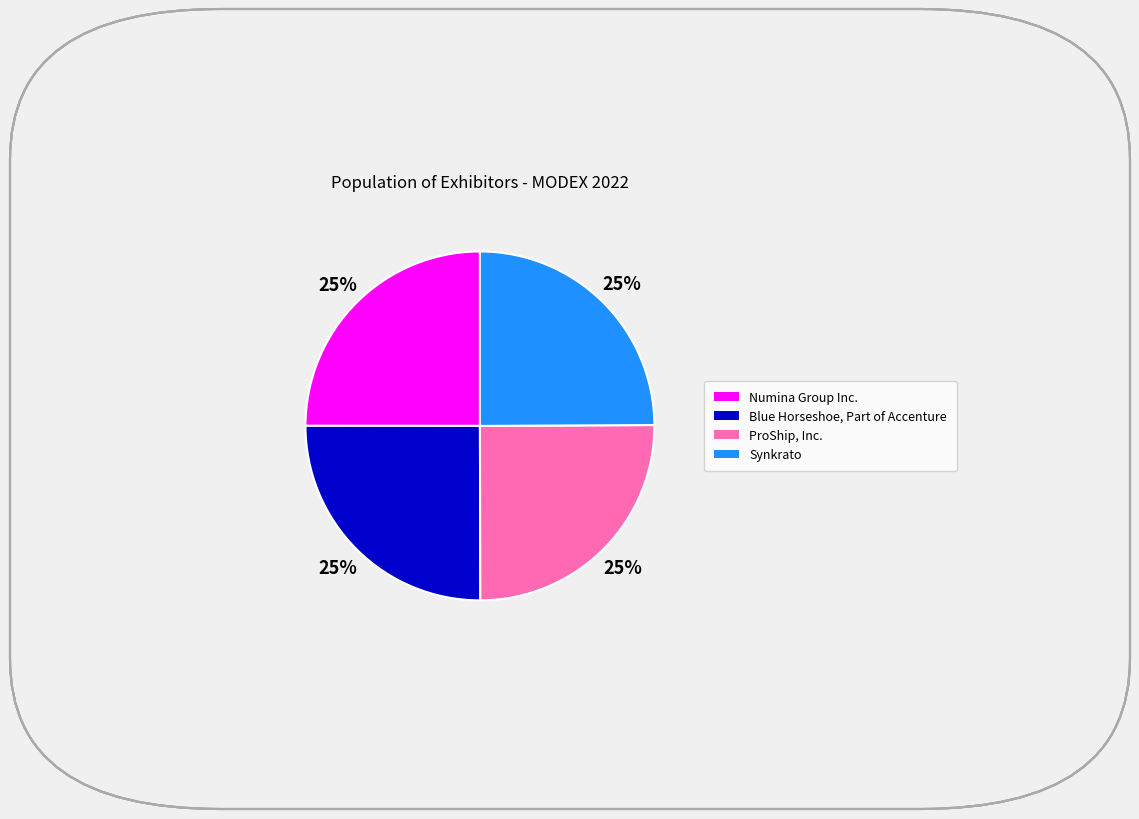

Does Synkrato represent more than half of the total?

No